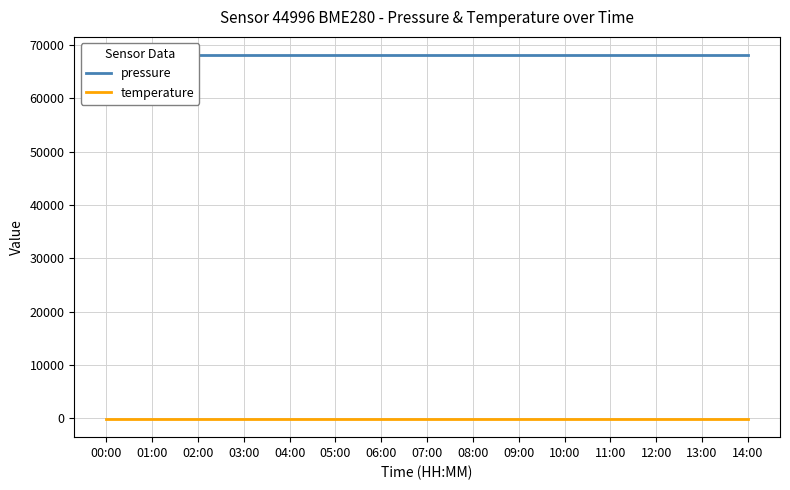

Which has a higher value, 13:00 or 01:00?

13:00